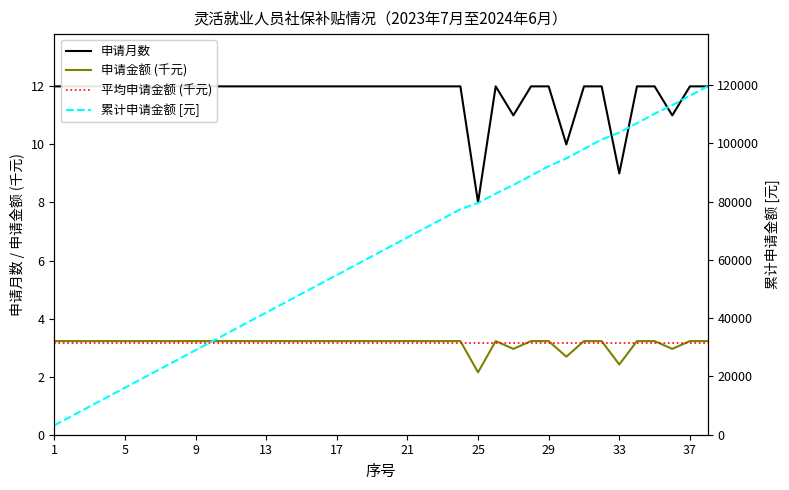

How many interior local valleys does the 申请月数 series have?

5